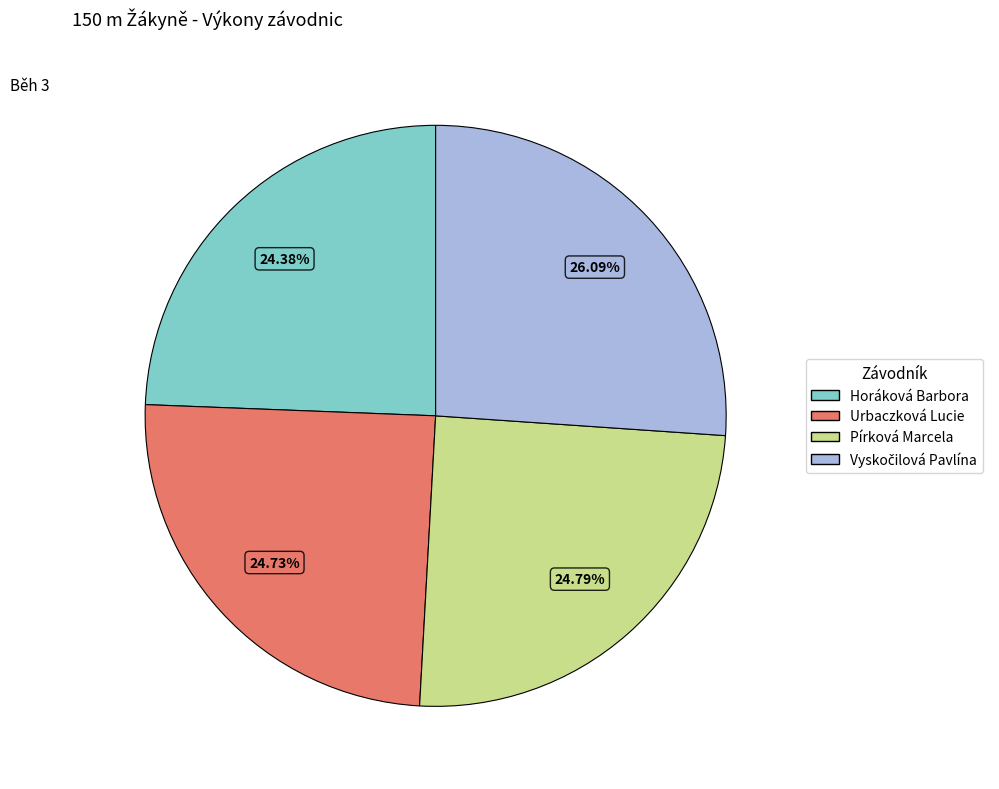

To the nearest percent, what is the difference between the largest and smallest slice percentages?

2%